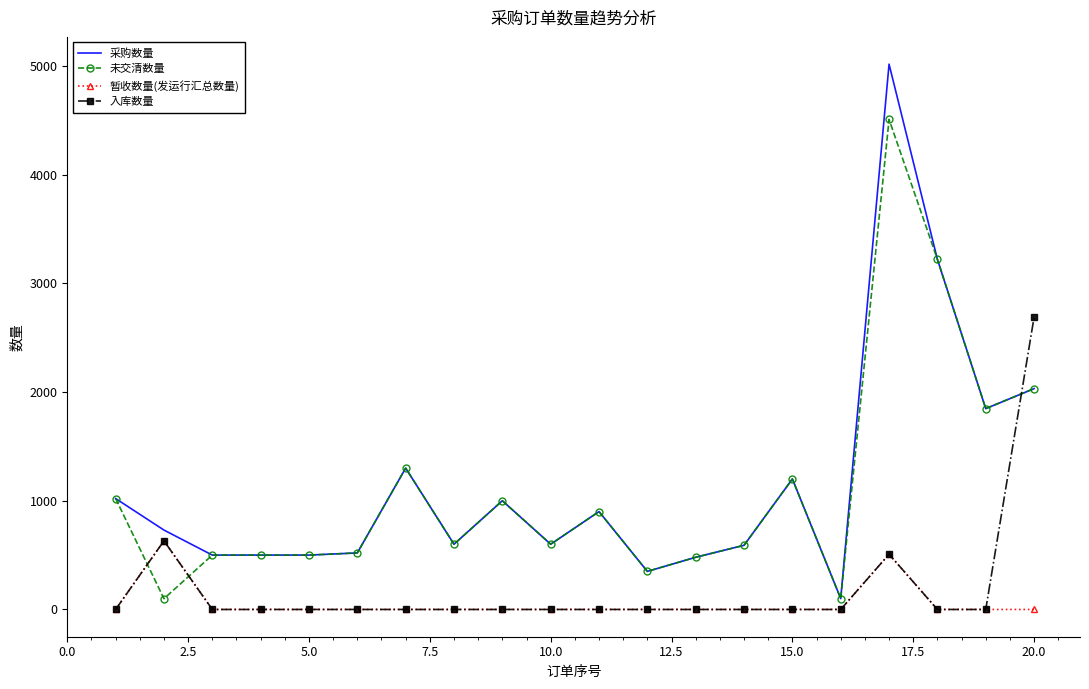

What is the maximum value shown in the chart?

5015